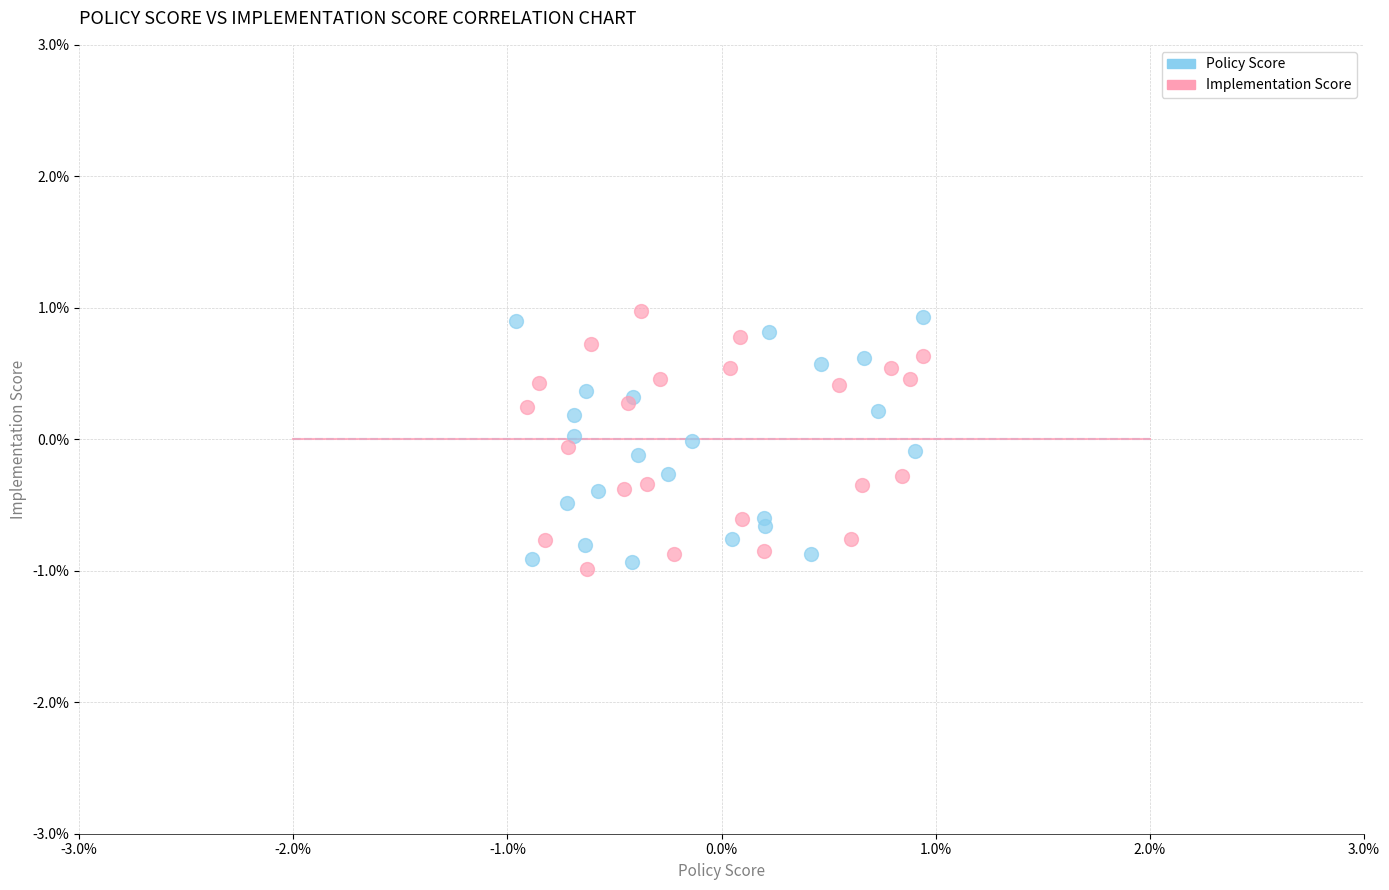

What are all the series names shown in the legend?

Policy Score, Implementation Score